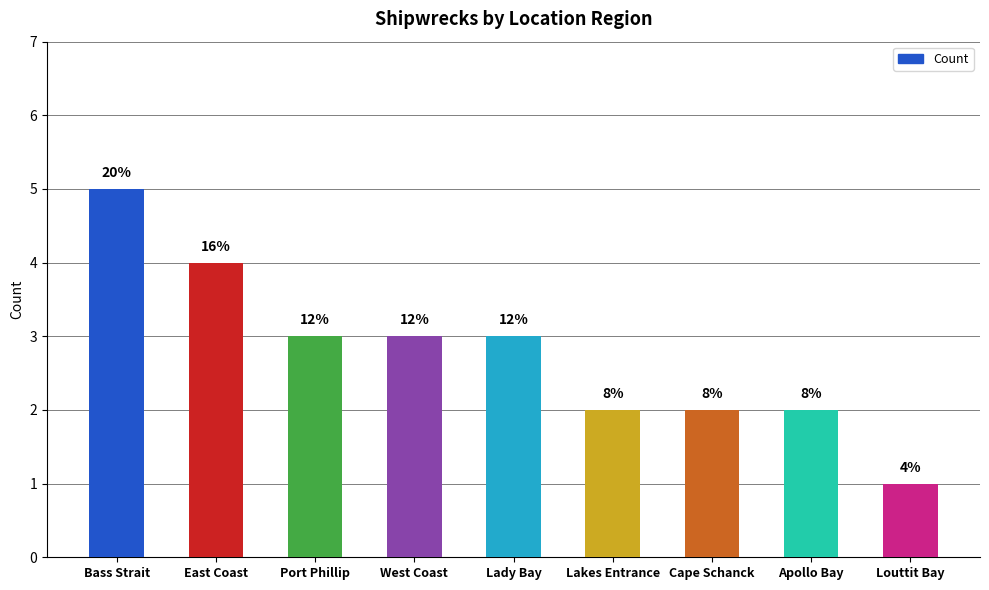

Is it true that the value at Lakes Entrance is 2?

True